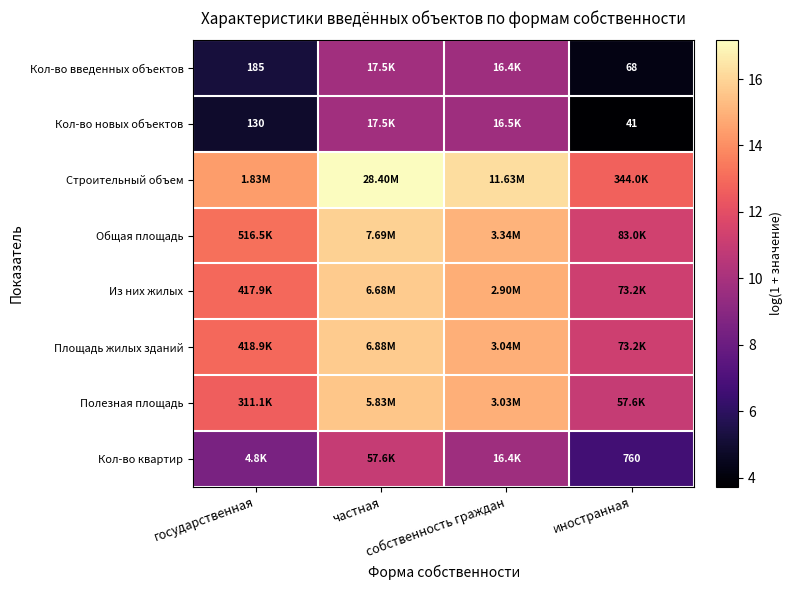

What is the average value of the Площадь жилых зданий series?

13.7